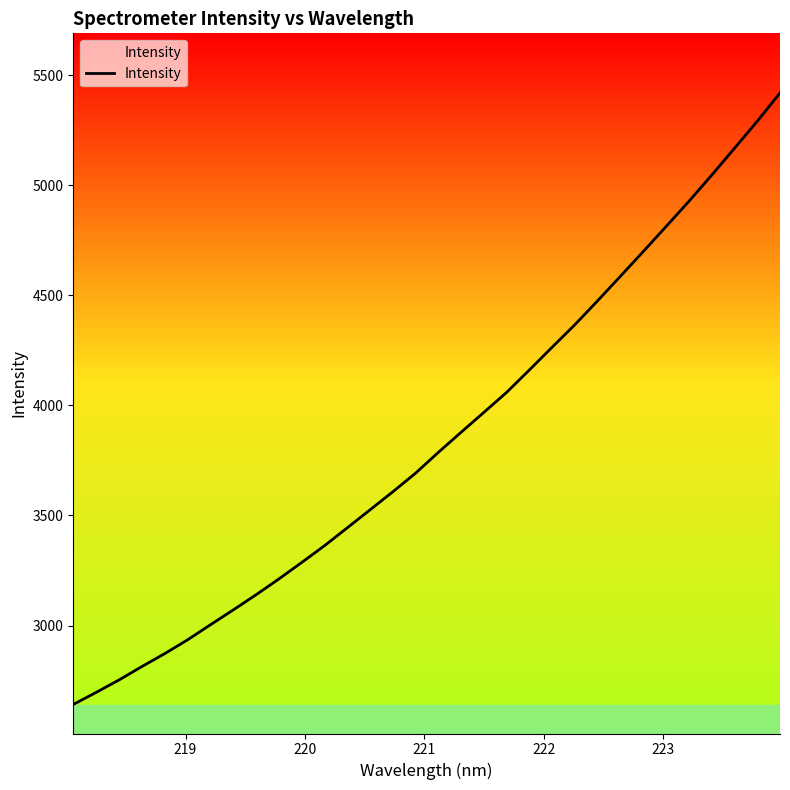

What is the maximum value shown in the chart?

5419.8